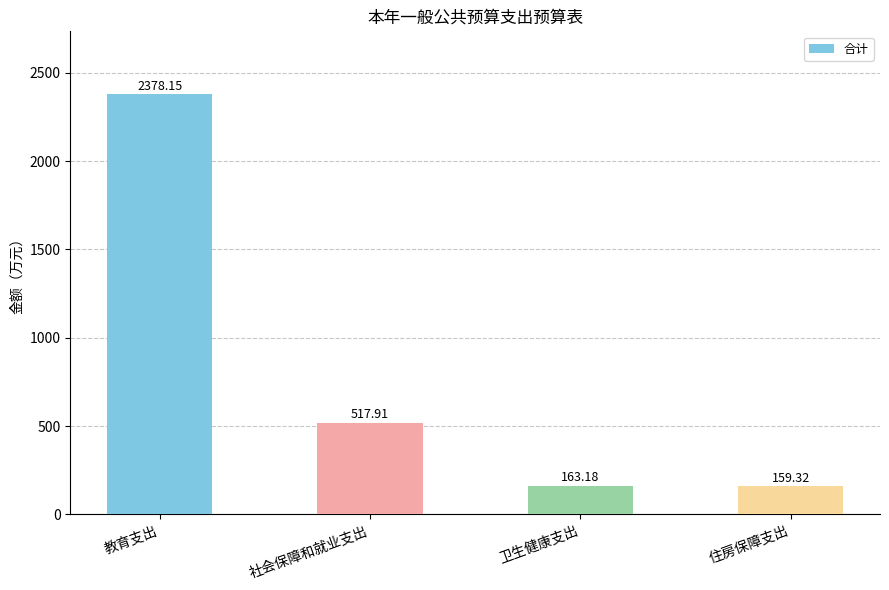

The chart shows a value of 749.1 at 社会保障和就业支出. True or false?

False